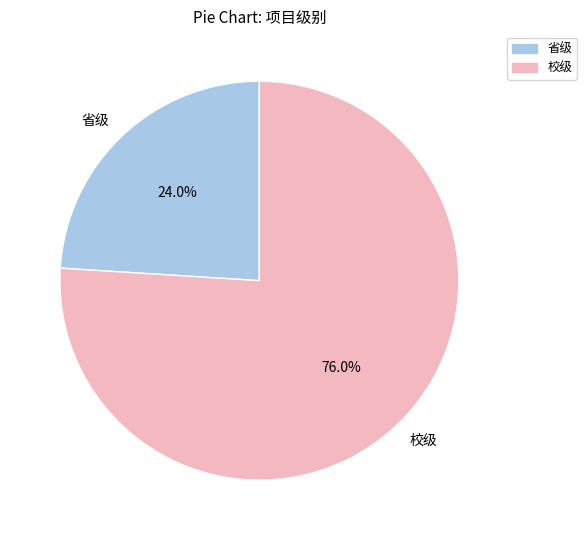

To the nearest percent, what percentage of the pie is 省级?

24%